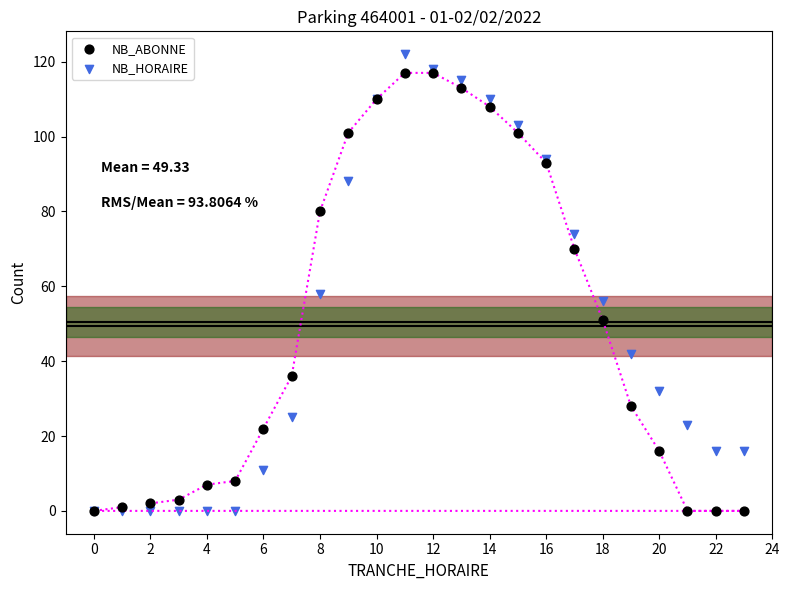

Across all series, what Y value is closest to 61?

58